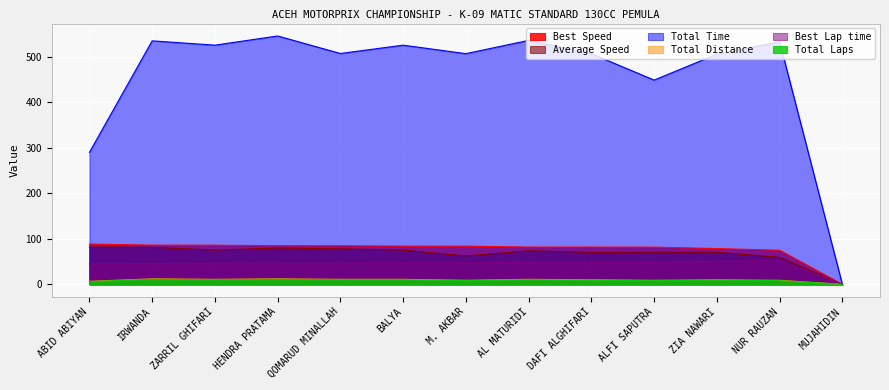

What are all the series names shown in the legend?

Best Speed, Average Speed, Total Time, Total Distance, Best Lap time, Total Laps